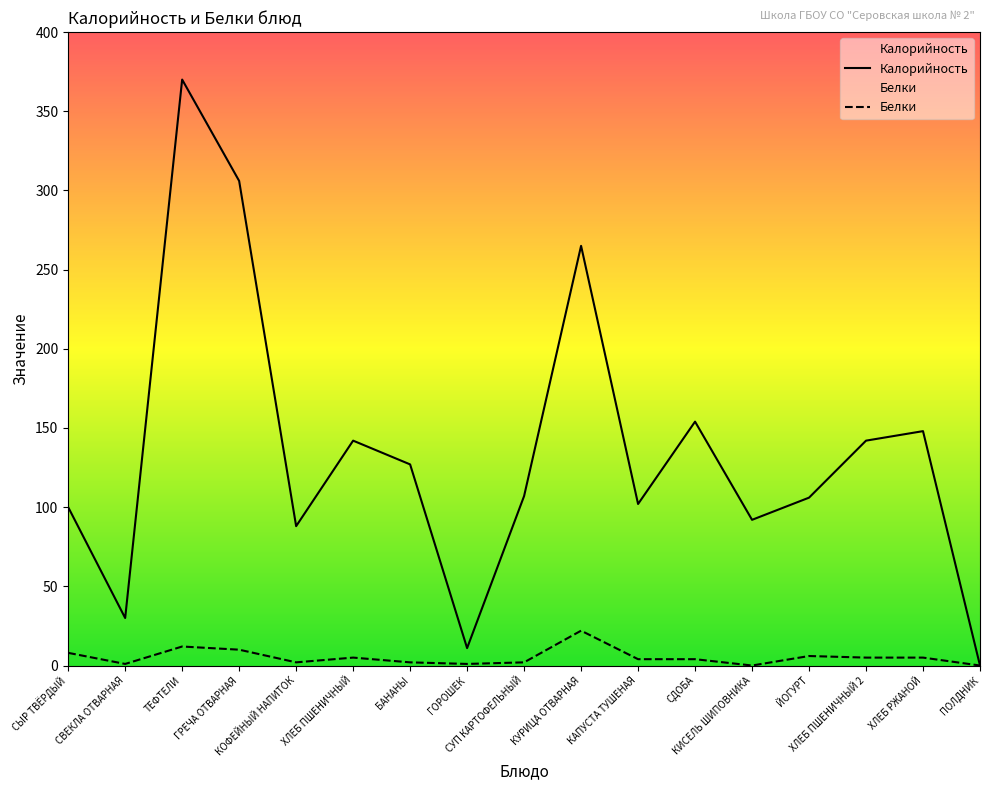

Which category has the lowest value across all series?

ПОЛДНИК